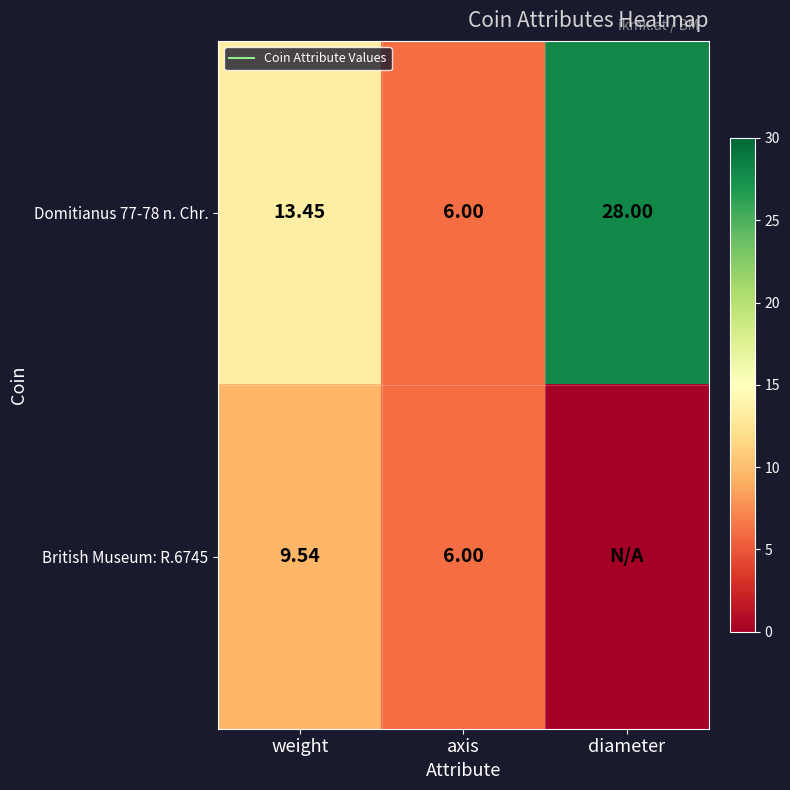

Which category has the lowest value across all series?

diameter